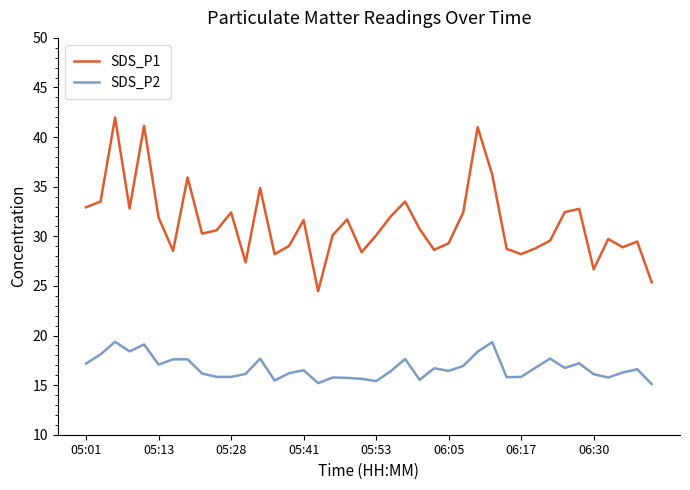

List the series in order of their peak value, highest first.

SDS_P1, SDS_P2